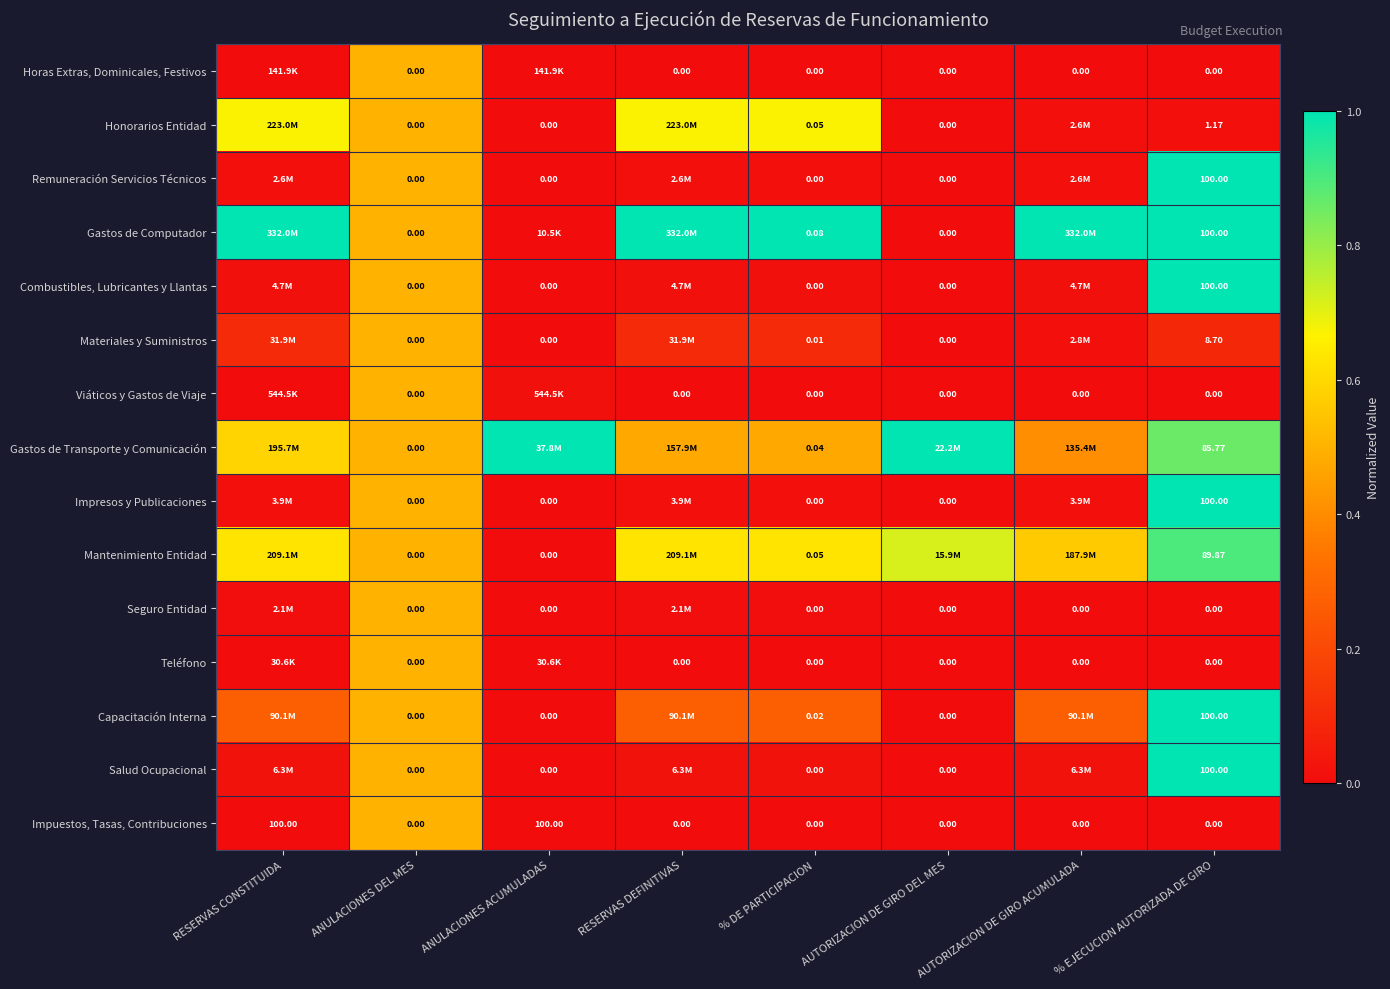

What is the difference between the highest and lowest values at % DE PARTICIPACION?

1.0